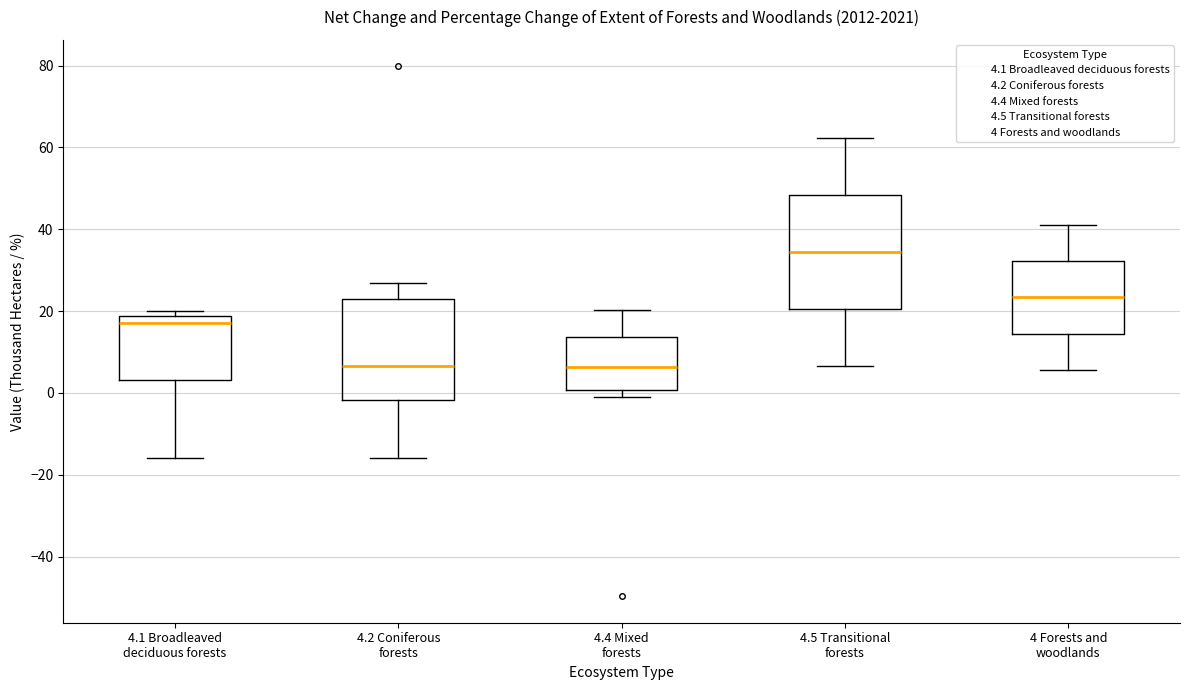

Reading left to right, read every box against the y-axis: the position of its median line, the range the box covers, and the ends of its whiskers. The values are not printed on the chart, so give them approximately, as read against the axis.

4.1 Broadleaved deciduous forests: median 18 (just below the box's upper edge), box 4 to 18, whiskers -16 to 20
4.2 Coniferous forests: median 6, box -2 to 22, whiskers -16 to 26
4.4 Mixed forests: median 6, box 0 to 14, whiskers -2 to 20
4.5 Transitional forests: median 34, box 20 to 48, whiskers 6 to 62
4 Forests and woodlands: median 24, box 14 to 32, whiskers 6 to 42